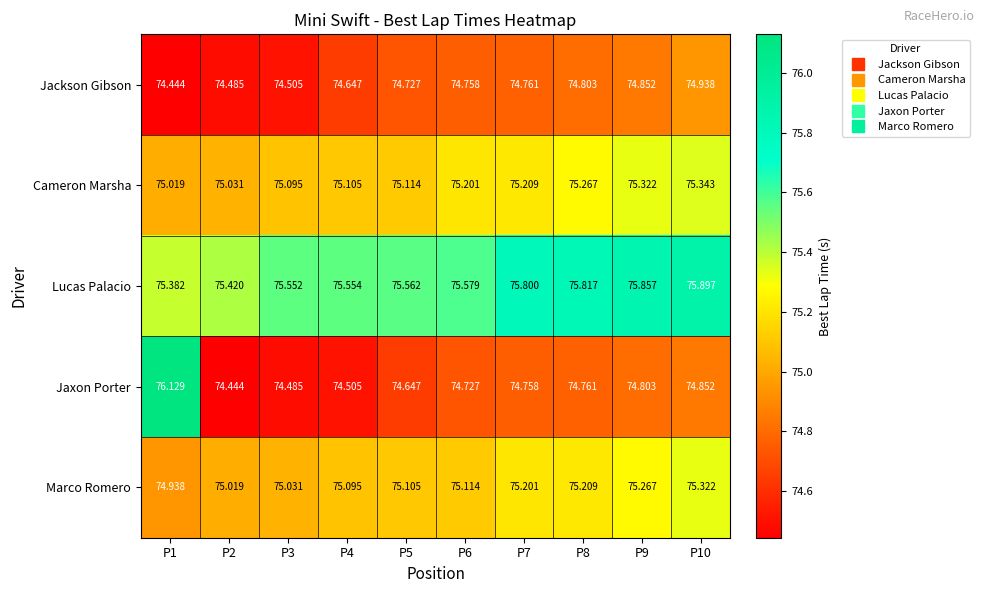

What is the greatest value displayed?

76.1